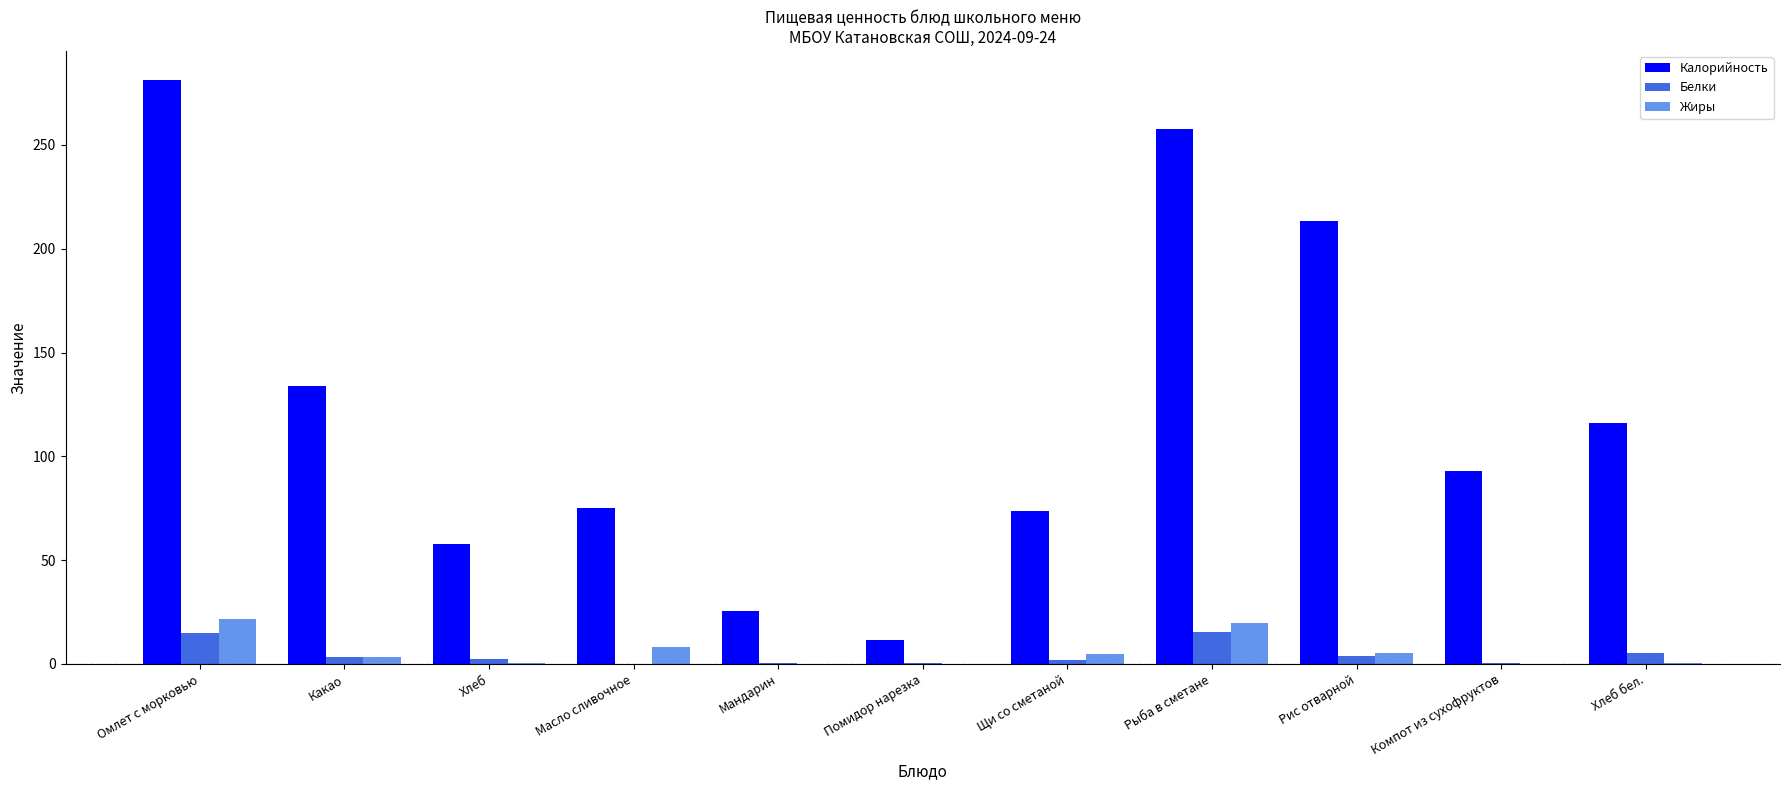

What is the total value across all series at Щи со сметаной?

80.6